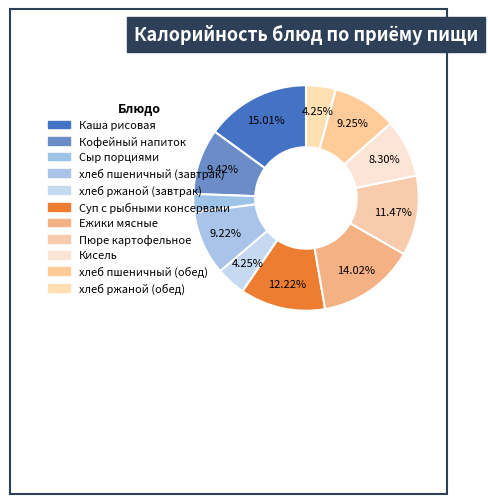

How many segments does this pie chart have?

11